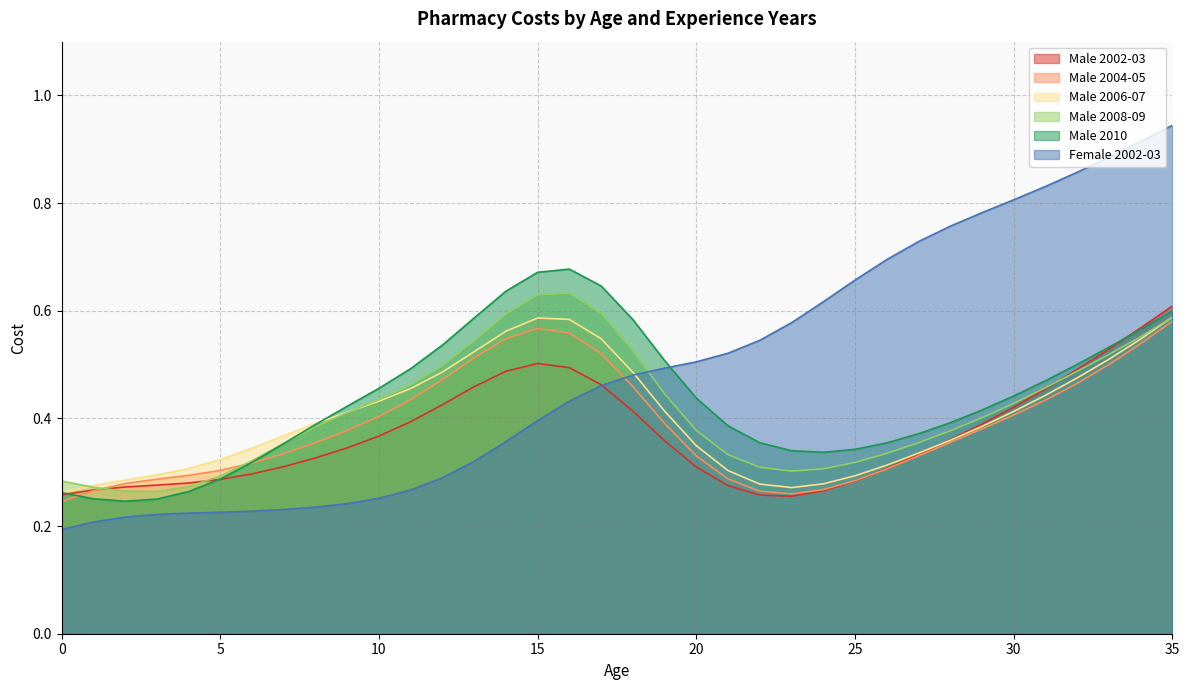

Reading left to right, transcribe all the data shown in this chart.

Male 2002-03: 0=0.3	1=0.3	2=0.3	3=0.3	4=0.3	5=0.3	6=0.3	7=0.3	8=0.3	9=0.3	10=0.4	11=0.4	12=0.4	13=0.5	14=0.5	15=0.5	16=0.5	17=0.5	18=0.4	19=0.4	20=0.3	21=0.3	22=0.3	23=0.3	24=0.3	25=0.3	26=0.3	27=0.3	28=0.4	29=0.4	30=0.4	31=0.5	32=0.5	33=0.5	34=0.6	35=0.6
Male 2004-05: 0=0.2	1=0.3	2=0.3	3=0.3	4=0.3	5=0.3	6=0.3	7=0.3	8=0.4	9=0.4	10=0.4	11=0.4	12=0.5	13=0.5	14=0.5	15=0.6	16=0.6	17=0.5	18=0.5	19=0.4	20=0.3	21=0.3	22=0.3	23=0.3	24=0.3	25=0.3	26=0.3	27=0.3	28=0.4	29=0.4	30=0.4	31=0.4	32=0.5	33=0.5	34=0.5	35=0.6
Male 2006-07: 0=0.3	1=0.3	2=0.3	3=0.3	4=0.3	5=0.3	6=0.3	7=0.4	8=0.4	9=0.4	10=0.4	11=0.5	12=0.5	13=0.5	14=0.6	15=0.6	16=0.6	17=0.5	18=0.5	19=0.4	20=0.3	21=0.3	22=0.3	23=0.3	24=0.3	25=0.3	26=0.3	27=0.3	28=0.4	29=0.4	30=0.4	31=0.4	32=0.5	33=0.5	34=0.5	35=0.6
Male 2008-09: 0=0.3	1=0.3	2=0.3	3=0.3	4=0.3	5=0.3	6=0.3	7=0.4	8=0.4	9=0.4	10=0.4	11=0.5	12=0.5	13=0.5	14=0.6	15=0.6	16=0.6	17=0.6	18=0.5	19=0.4	20=0.4	21=0.3	22=0.3	23=0.3	24=0.3	25=0.3	26=0.3	27=0.4	28=0.4	29=0.4	30=0.4	31=0.5	32=0.5	33=0.5	34=0.6	35=0.6
Male 2010: 0=0.3	1=0.3	2=0.2	3=0.3	4=0.3	5=0.3	6=0.3	7=0.4	8=0.4	9=0.4	10=0.5	11=0.5	12=0.5	13=0.6	14=0.6	15=0.7	16=0.7	17=0.6	18=0.6	19=0.5	20=0.4	21=0.4	22=0.4	23=0.3	24=0.3	25=0.3	26=0.4	27=0.4	28=0.4	29=0.4	30=0.4	31=0.5	32=0.5	33=0.5	34=0.6	35=0.6
Female 2002-03: 0=0.2	1=0.2	2=0.2	3=0.2	4=0.2	5=0.2	6=0.2	7=0.2	8=0.2	9=0.2	10=0.3	11=0.3	12=0.3	13=0.3	14=0.4	15=0.4	16=0.4	17=0.5	18=0.5	19=0.5	20=0.5	21=0.5	22=0.5	23=0.6	24=0.6	25=0.7	26=0.7	27=0.7	28=0.8	29=0.8	30=0.8	31=0.8	32=0.9	33=0.9	34=0.9	35=0.9